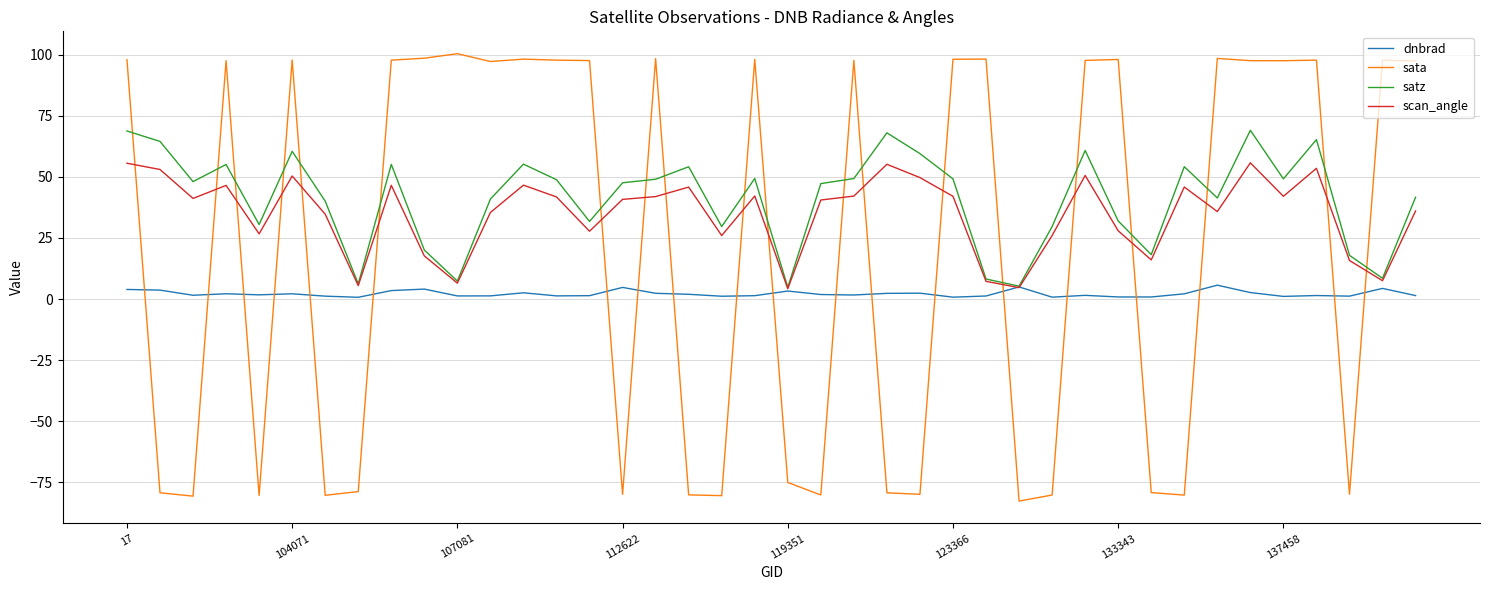

Count the number of categories in the chart.

40